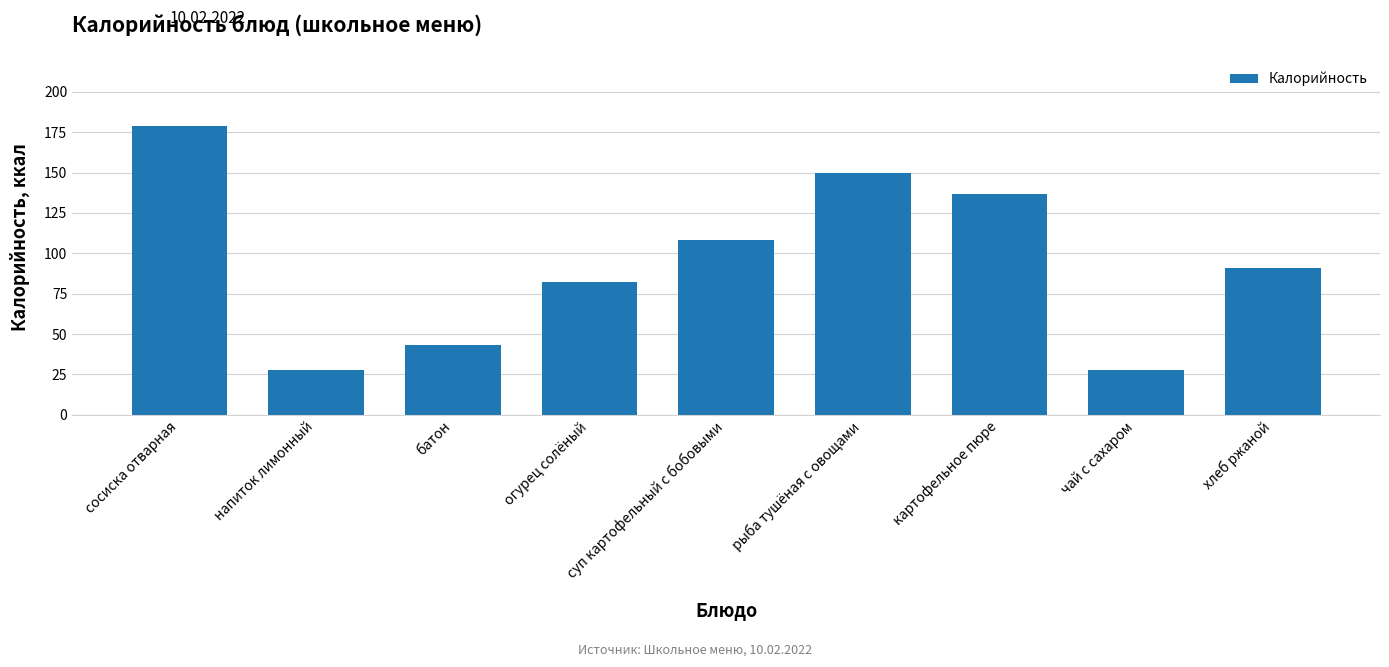

How many bars are there in total?

9